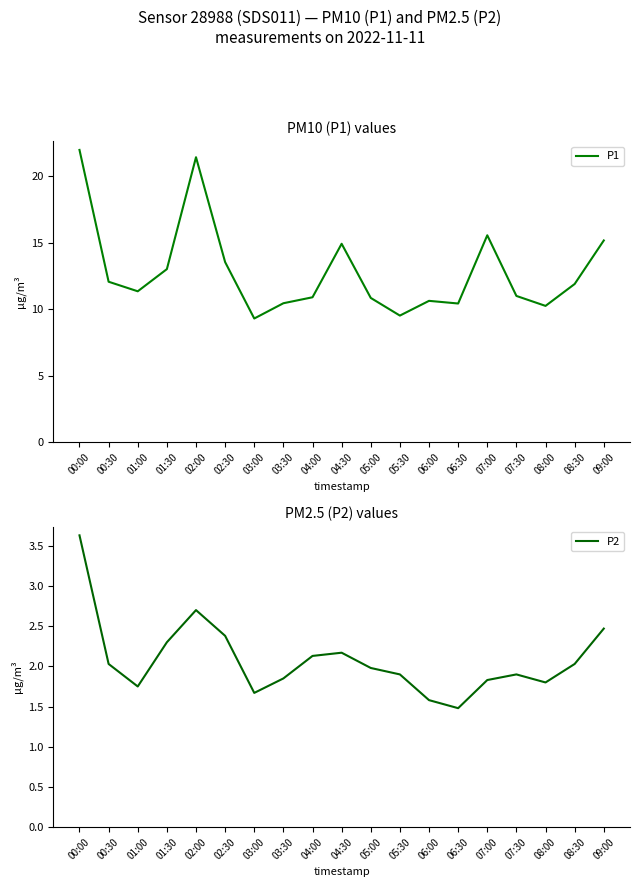

Which series changed the most between 03:00 and 07:00?

P1